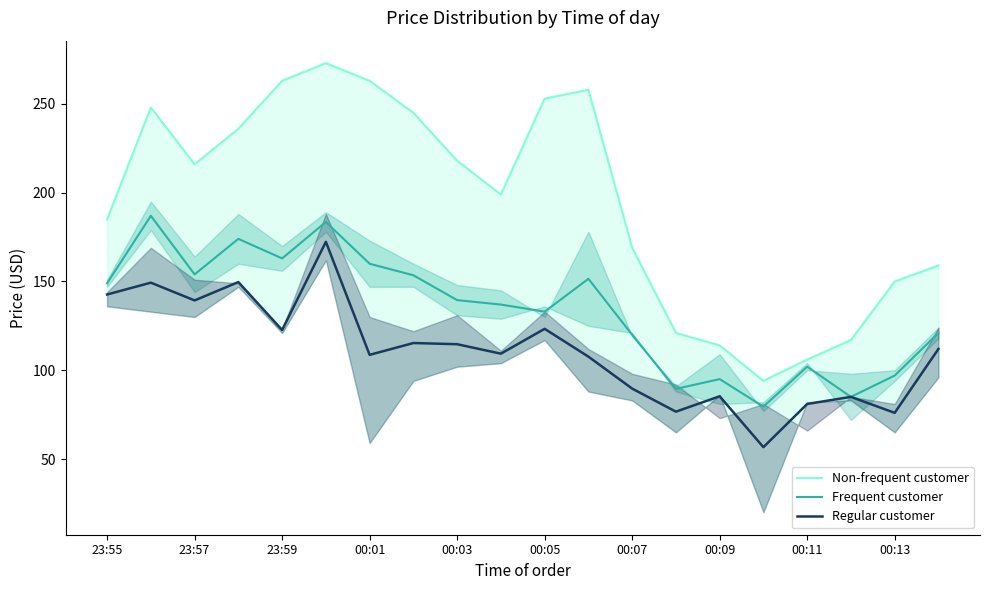

What is the lowest value of the Frequent customer series?

79.5